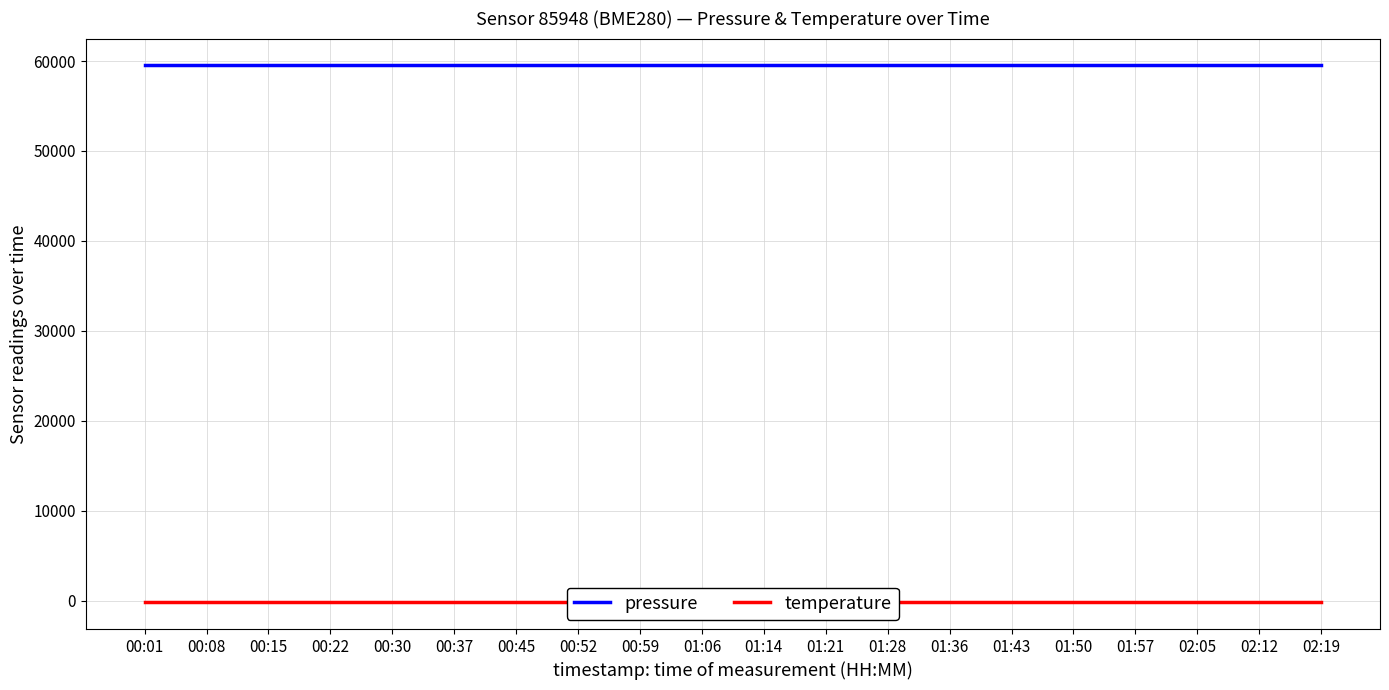

What is the total value across all series at 02:19?

59366.8